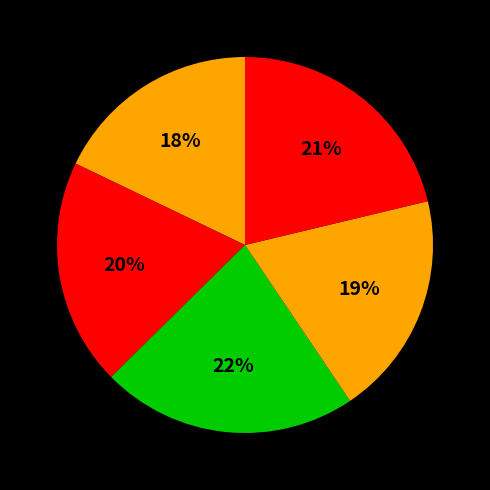

Is there any slice that represents more than half of the pie?

No